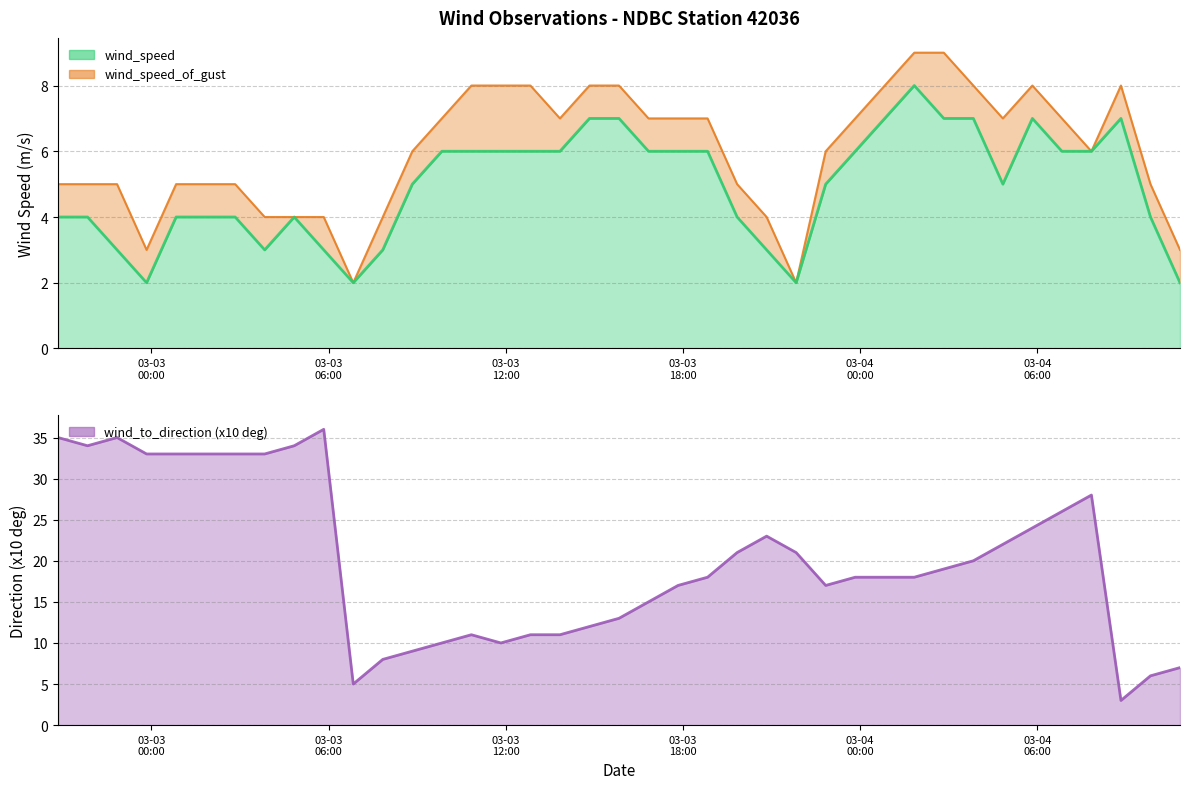

Which series has the largest range (max minus min)?

wind_to_direction_scaled